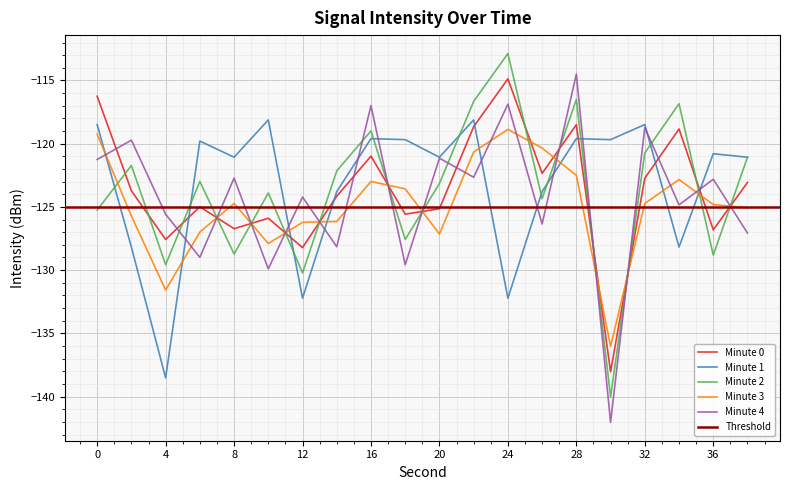

Reading left to right, what are all the values shown in this chart?

Minute 0: 0=-116.2	2=-123.7	4=-127.6	6=-125.0	8=-126.7	10=-125.9	12=-128.2	14=-124.2	16=-121.0	18=-125.6	20=-125.1	22=-118.7	24=-114.9	26=-122.3	28=-118.5	30=-138.0	32=-122.7	34=-118.8	36=-126.8	38=-123.1
Minute 1: 0=-118.5	2=-128.2	4=-138.5	6=-119.8	8=-121.1	10=-118.1	12=-132.2	14=-123.8	16=-119.6	18=-119.7	20=-121.1	22=-118.1	24=-132.2	26=-123.8	28=-119.6	30=-119.7	32=-118.5	34=-128.2	36=-120.8	38=-121.1
Minute 2: 0=-125.2	2=-121.7	4=-129.6	6=-123.0	8=-128.7	10=-123.9	12=-130.2	14=-122.2	16=-119.0	18=-127.6	20=-123.1	22=-116.7	24=-112.9	26=-124.3	28=-116.5	30=-140.0	32=-120.7	34=-116.8	36=-128.8	38=-121.1
Minute 3: 0=-119.2	2=-125.7	4=-131.6	6=-127.0	8=-124.7	10=-127.9	12=-126.2	14=-126.2	16=-123.0	18=-123.6	20=-127.1	22=-120.7	24=-118.9	26=-120.3	28=-122.5	30=-136.0	32=-124.7	34=-122.8	36=-124.8	38=-125.1
Minute 4: 0=-121.2	2=-119.7	4=-125.6	6=-129.0	8=-122.7	10=-129.9	12=-124.2	14=-128.2	16=-117.0	18=-129.6	20=-121.1	22=-122.7	24=-116.9	26=-126.3	28=-114.5	30=-142.0	32=-118.7	34=-124.8	36=-122.8	38=-127.1